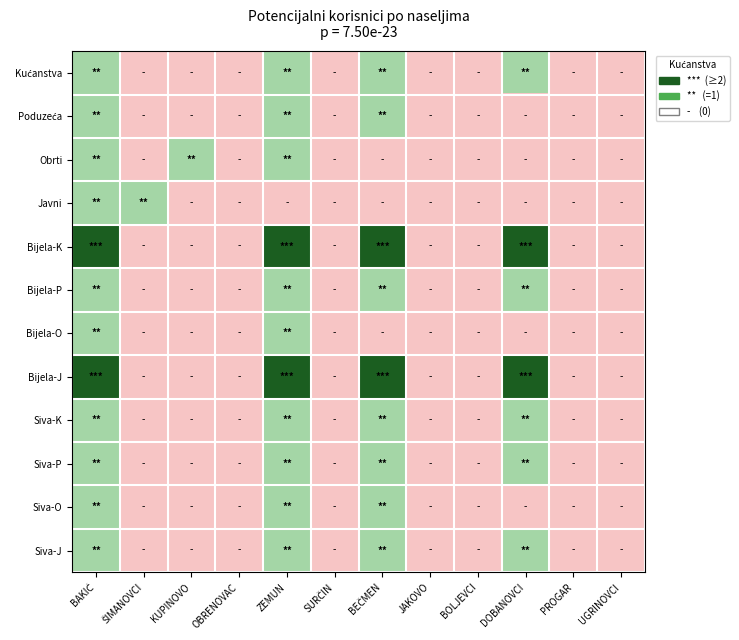

Which series has the largest total across all categories?

Bijela-K